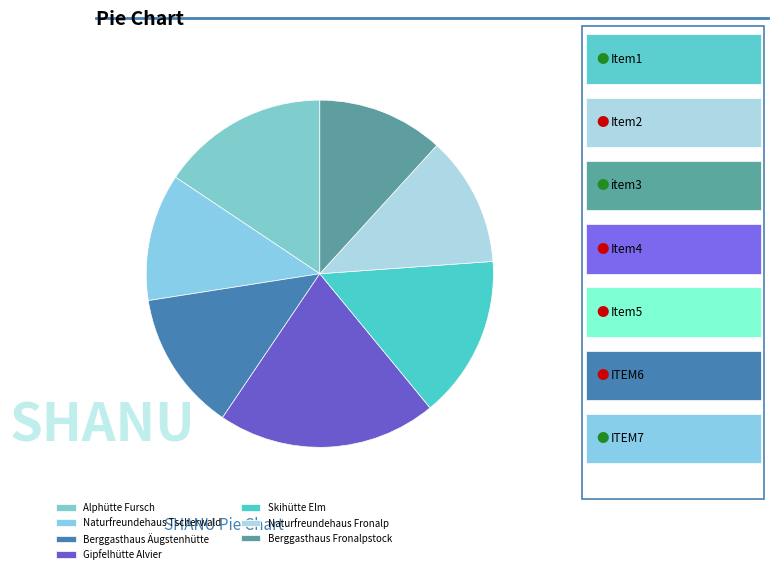

Is the sum of Naturfreundehaus Fronalp and Alphütte Fursch greater than half?

No